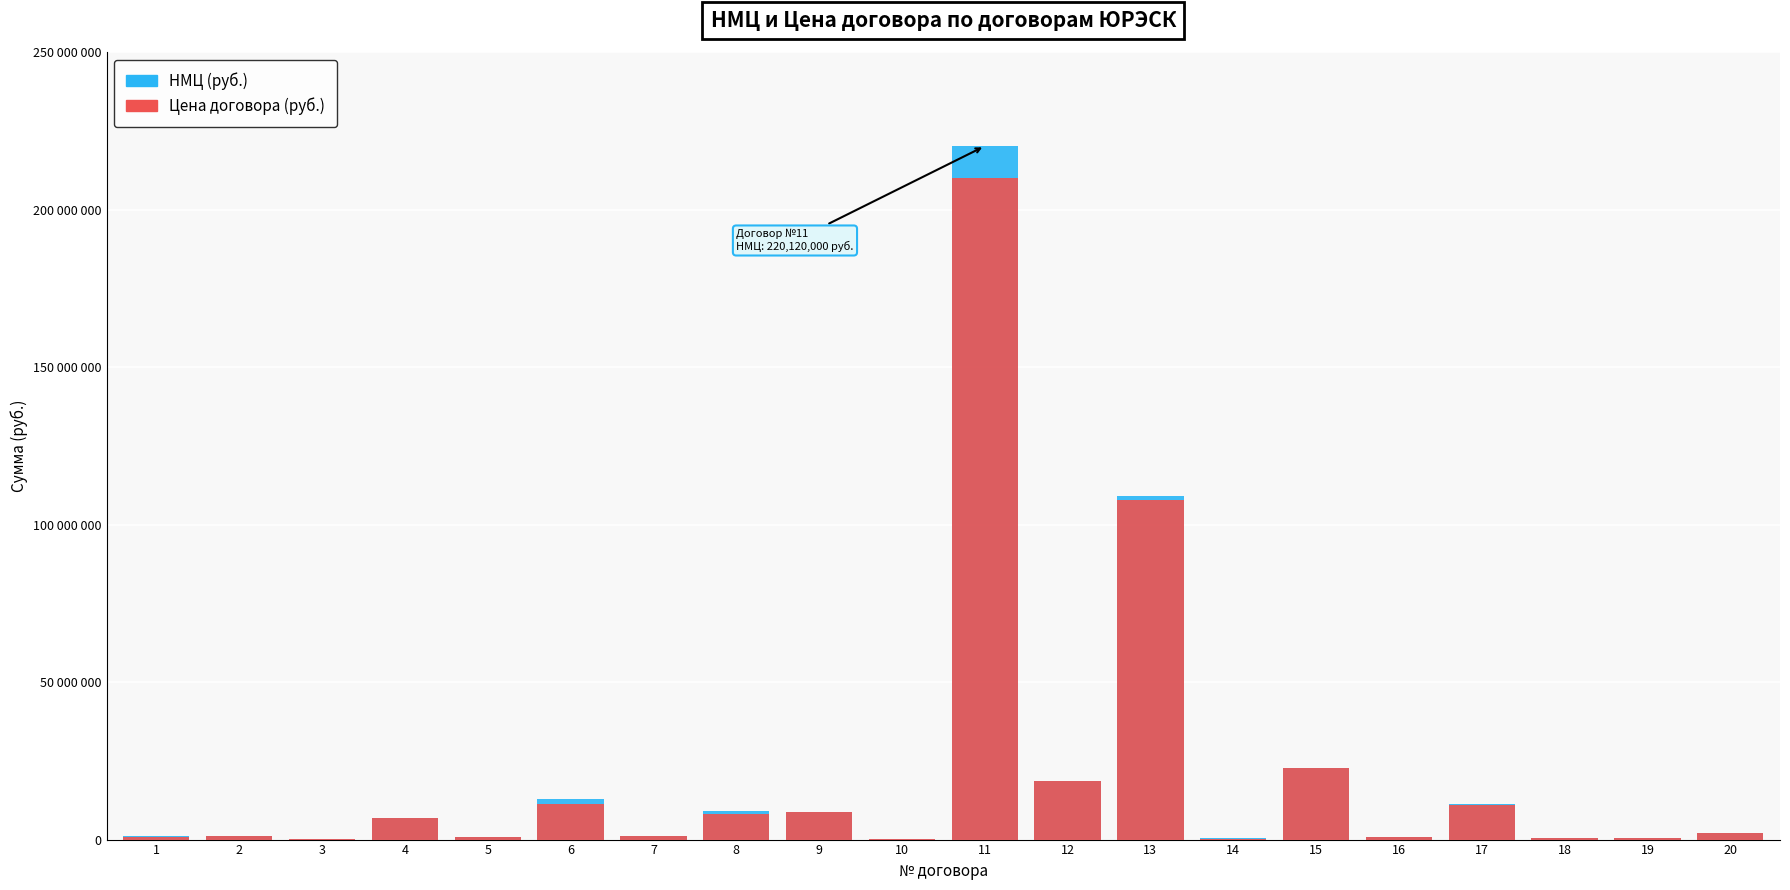

At 9, list the series in order from largest to smallest.

НМЦ (руб.), Цена договора (руб.)